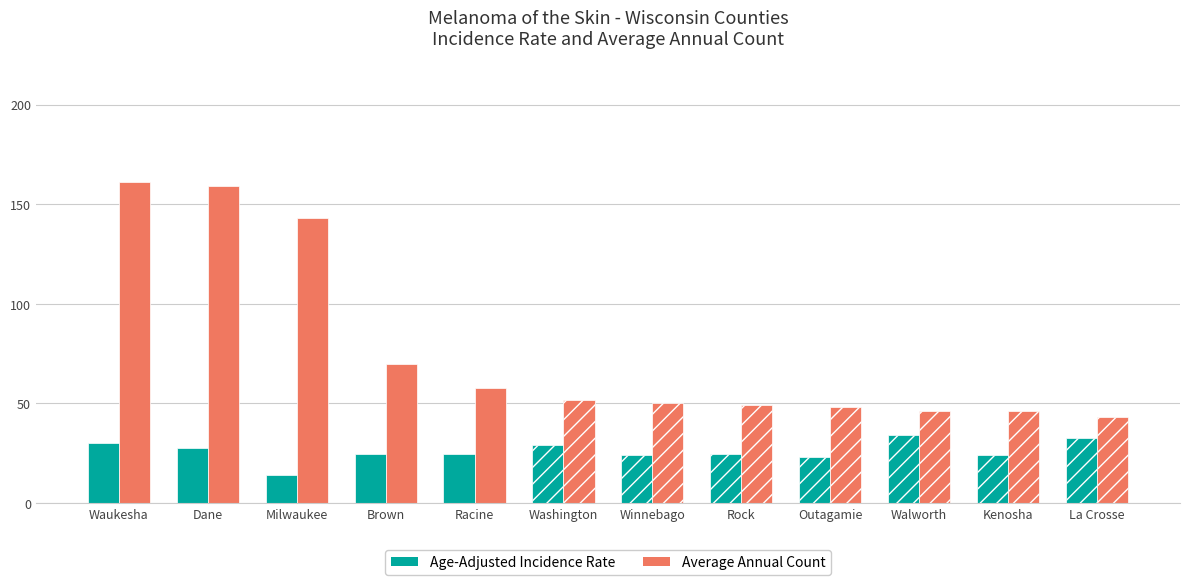

Rank the series by their average value, from lowest to highest.

Age-Adjusted Incidence Rate, Average Annual Count